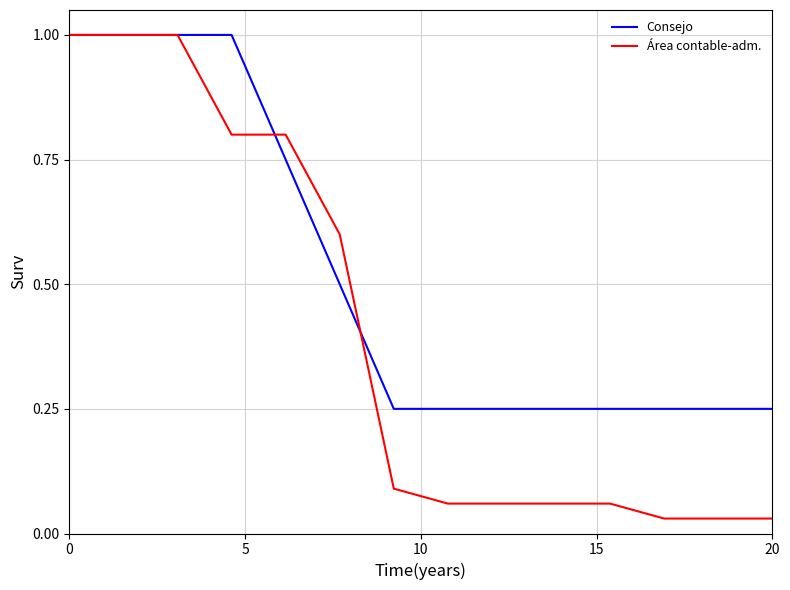

Which series has the largest total across all categories?

Consejo